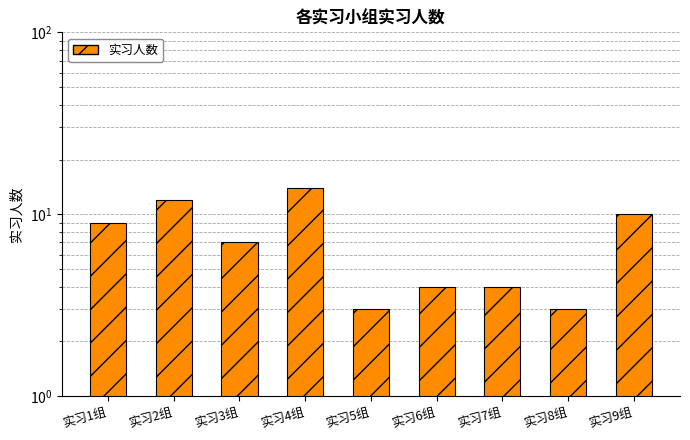

What is the difference between the maximum and minimum values?

11